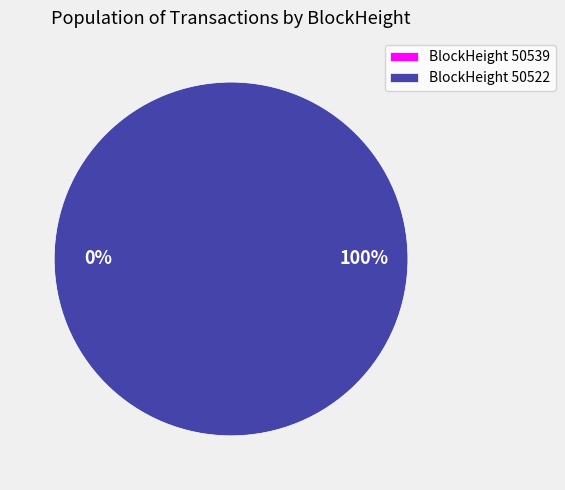

Is it true that 50522 is 100% of the pie?

True